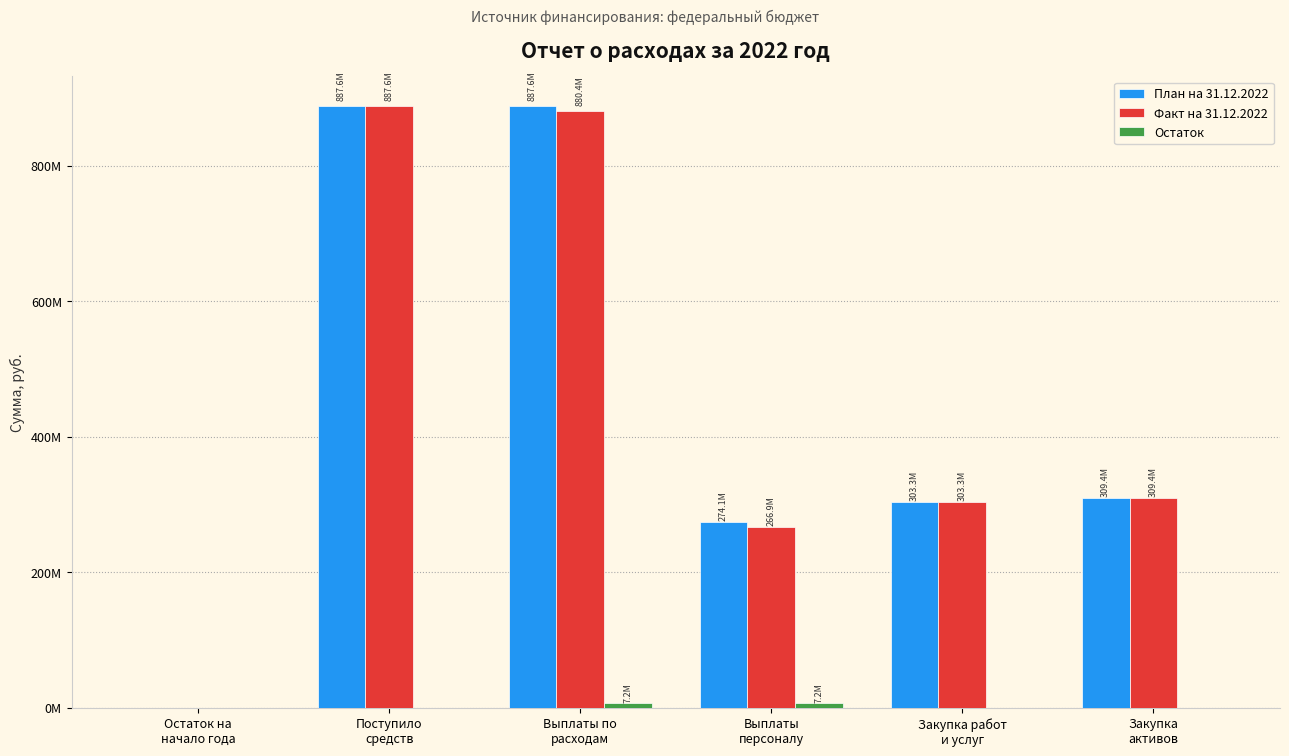

Is it true that Факт на 31.12.2022 equals 163826239.2 at Выплаты
персоналу?

False